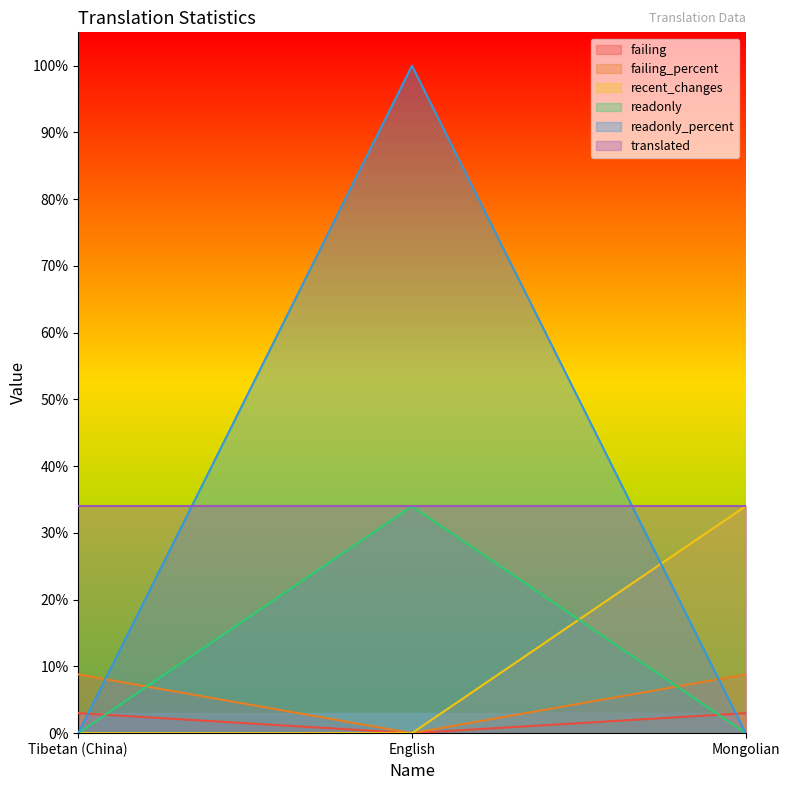

At which label is readonly_percent closest to 50?

Tibetan (China)